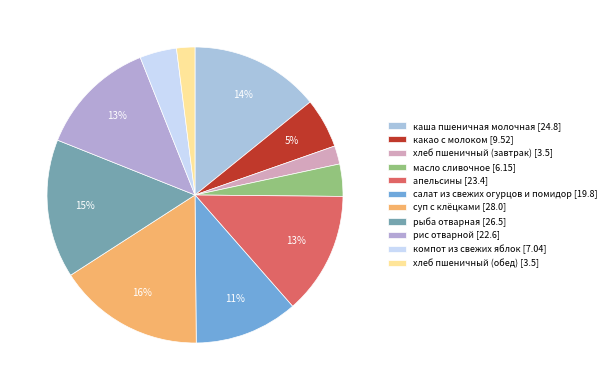

How many segments does this pie chart have?

11